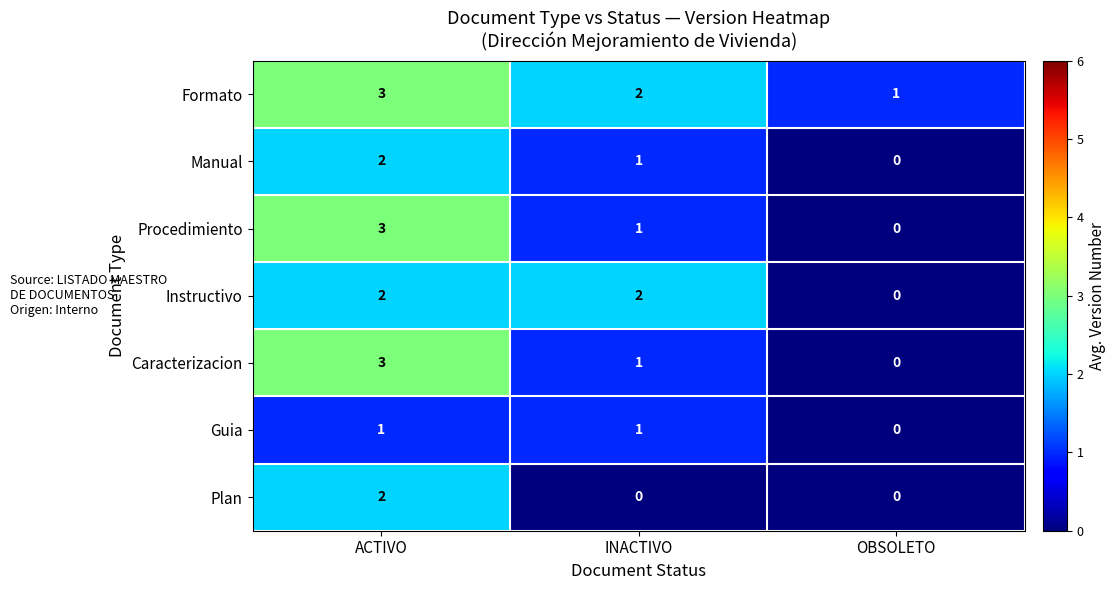

At which label does Formato reach its minimum?

OBSOLETO